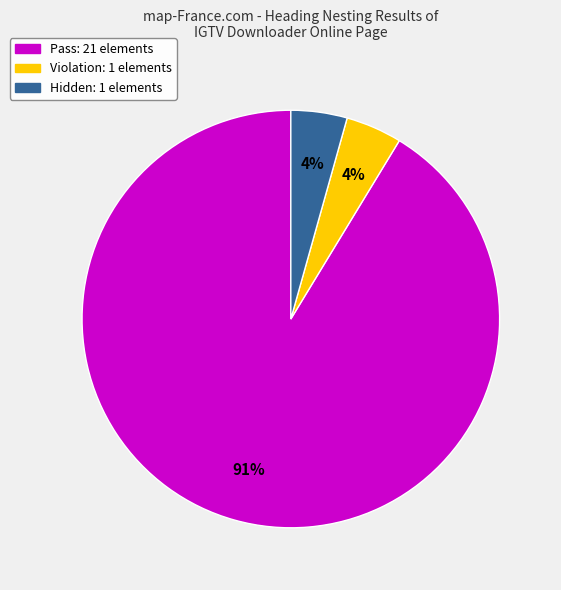

How many segments does this pie chart have?

3